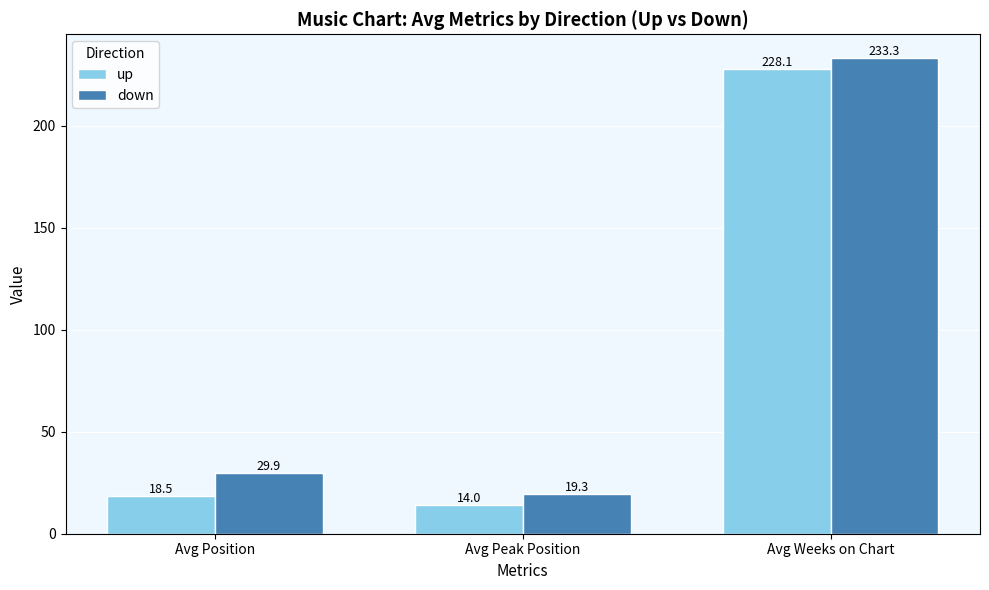

How many data points in up are above 18?

2